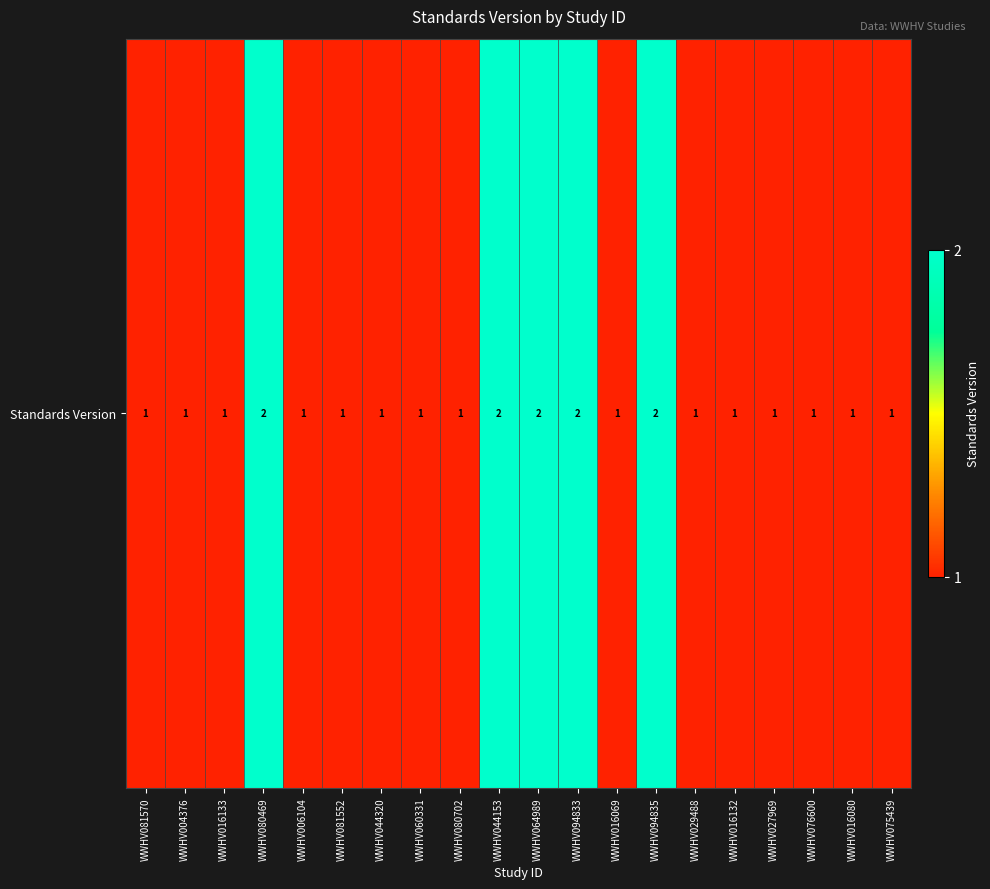

What is the sum of all values?

25